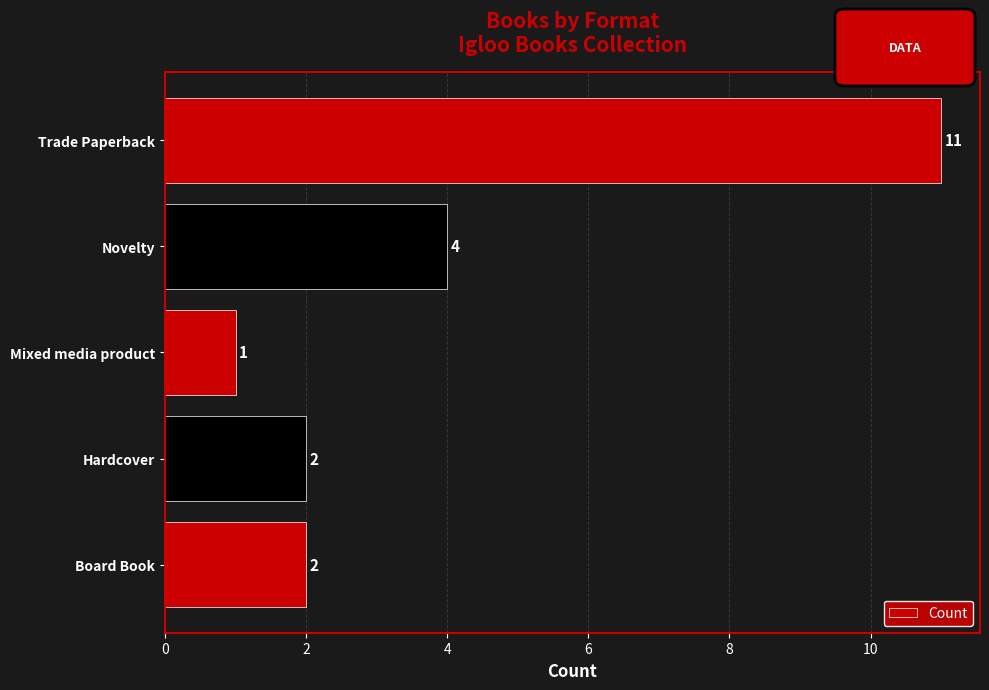

The chart shows a value of 2 at Hardcover. True or false?

True